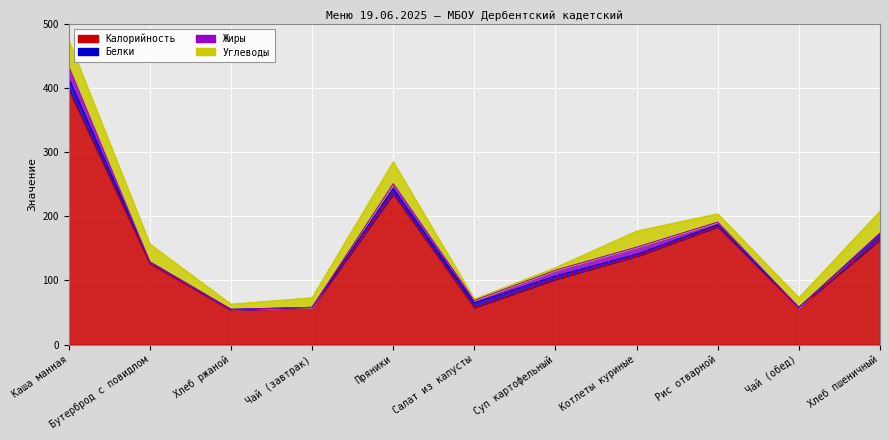

What is the sum of the Калорийность values at Хлеб ржаной and Бутерброд с повидлом?

181